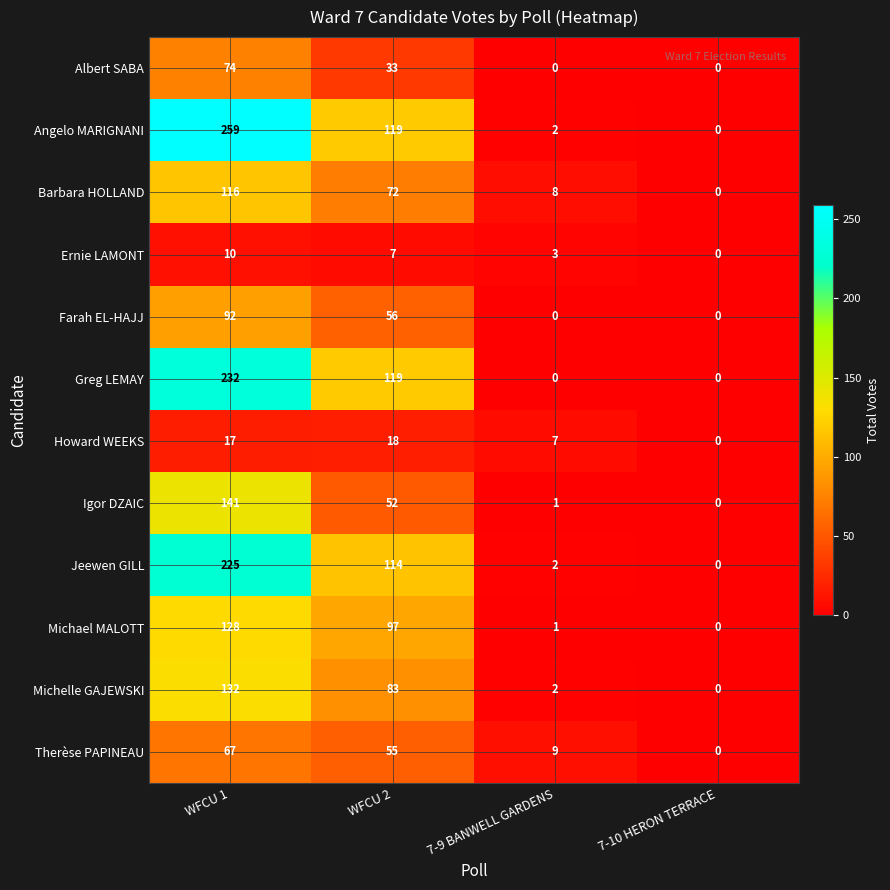

What value does the Howard WEEKS series have at 7-9 BANWELL GARDENS?

7